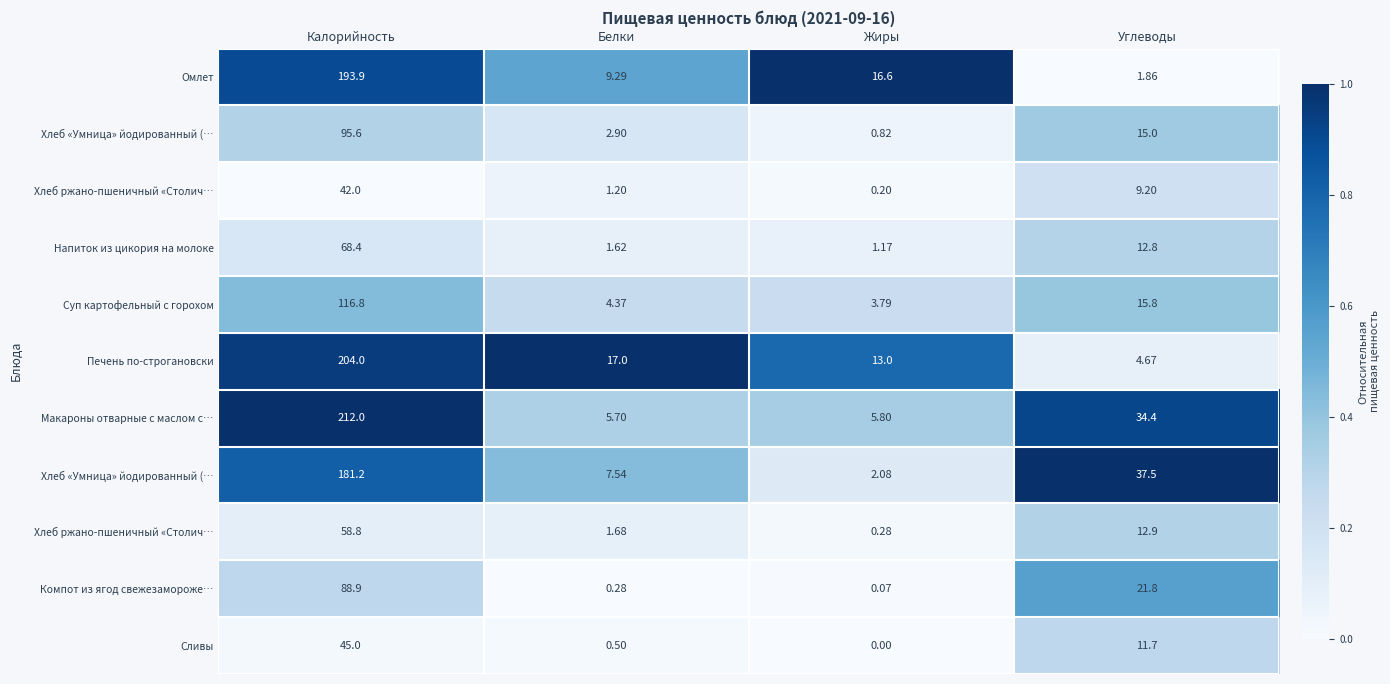

Between Белки and Жиры, which is larger?

Жиры